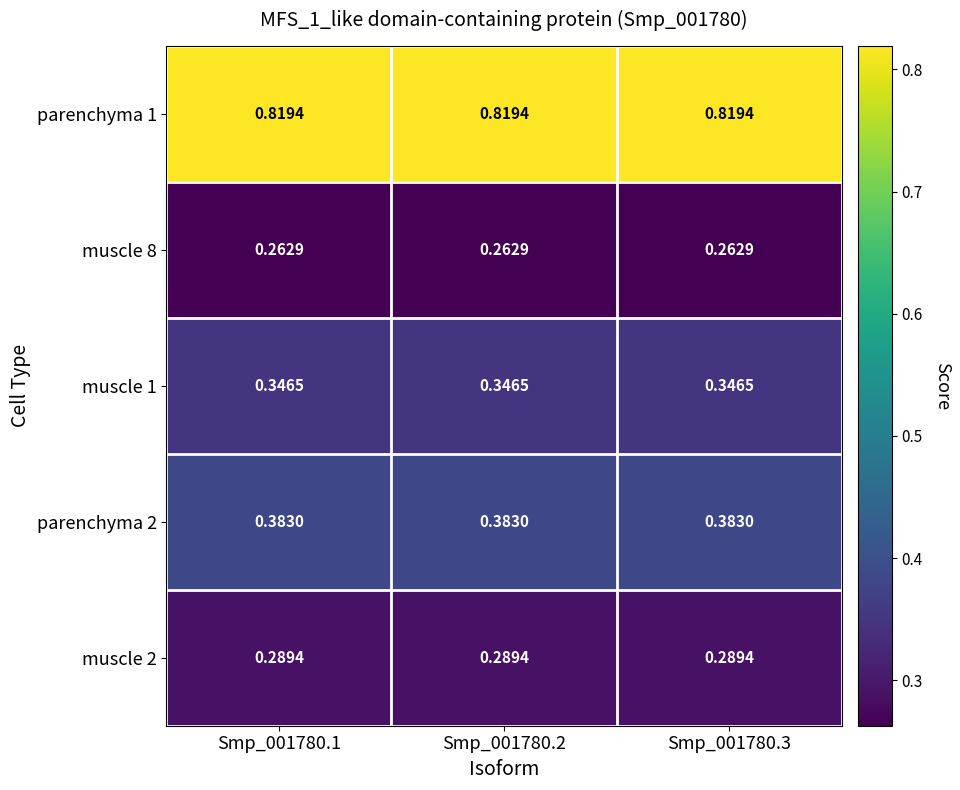

Is the value of muscle 8 at Smp_001780.1 greater than the value of parenchyma 1 at Smp_001780.1?

No